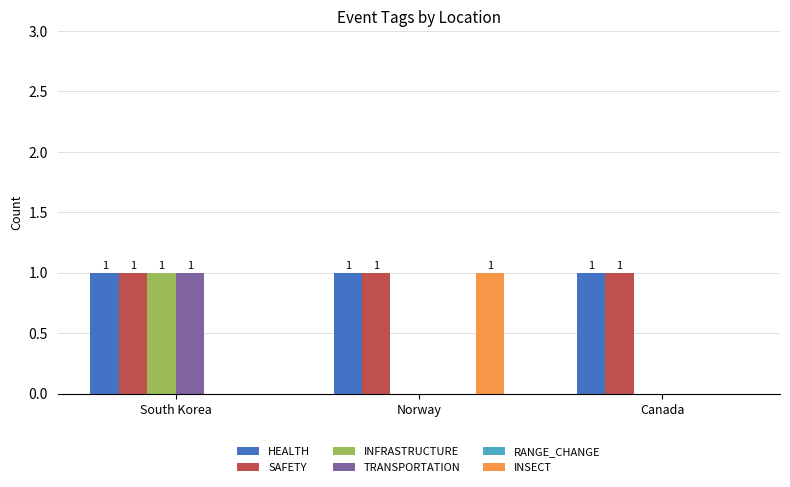

Count the INSECT values in the range 0 to 1.

3